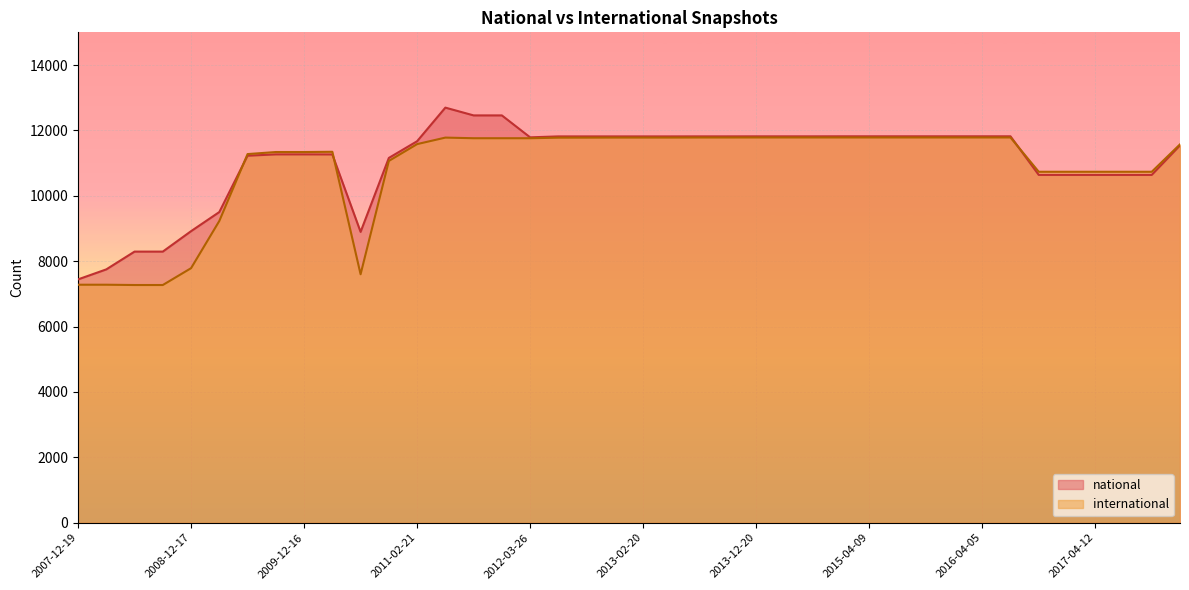

Is the value of international at 2011-06-10 greater than the value of national at 2017-07-24?

Yes